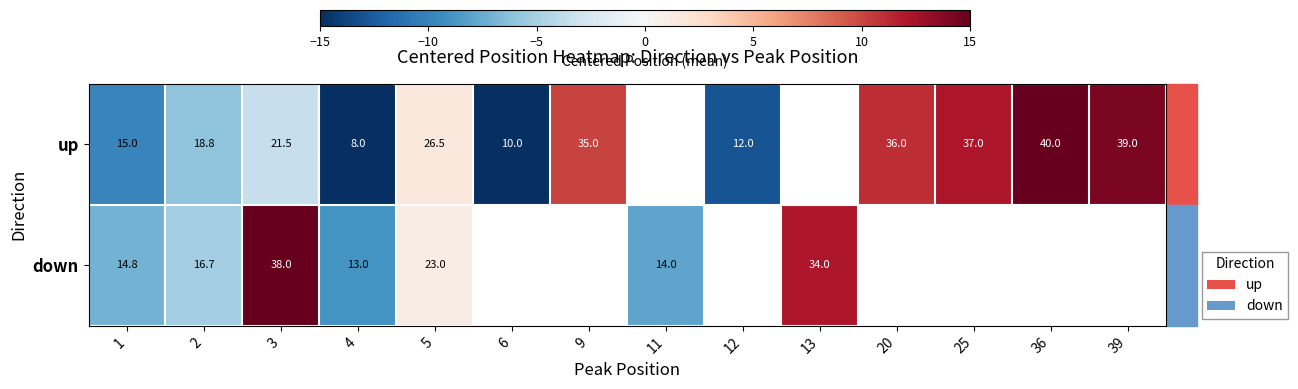

Is the value of down at 3 greater than the value of up at 20?

Yes